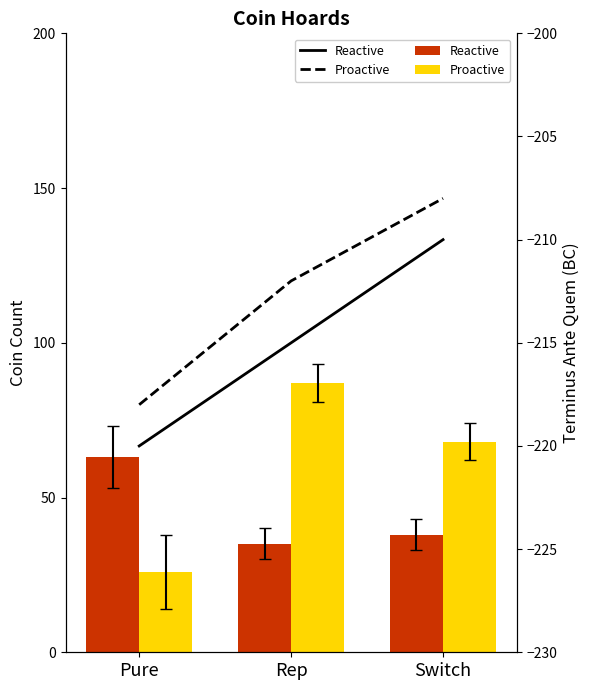

List the series in order of their overall mean, lowest first.

Reactive, Proactive